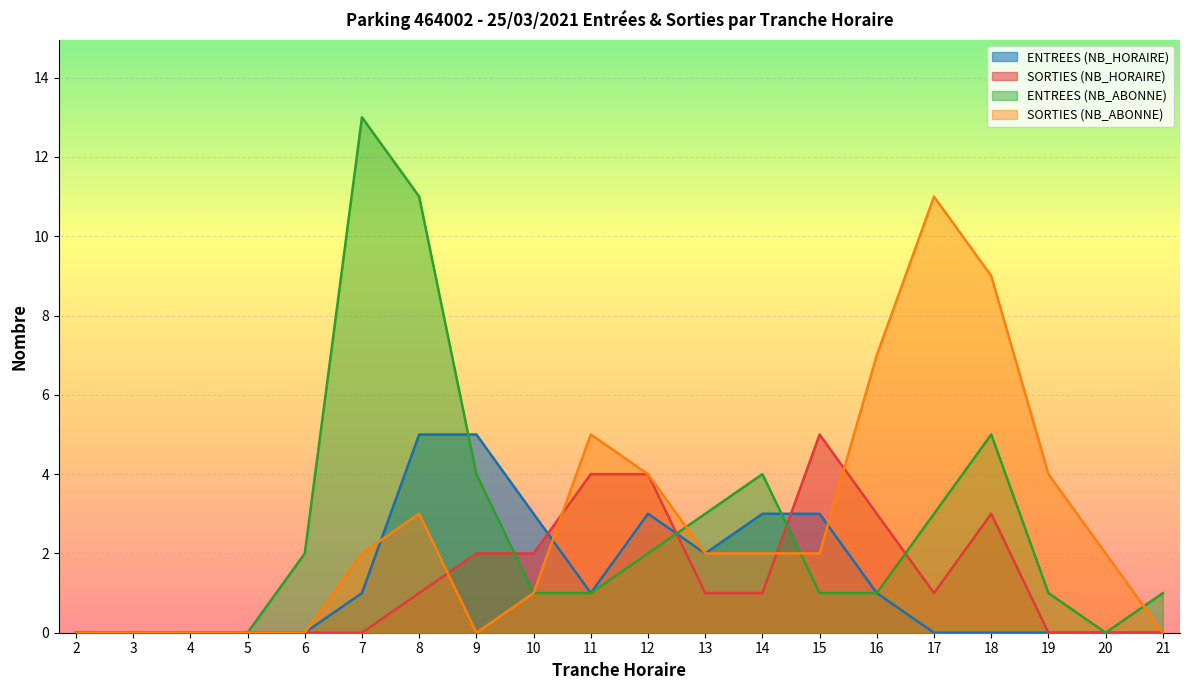

Where does the ENTREES (NB_HORAIRE) series first go above 1?

8